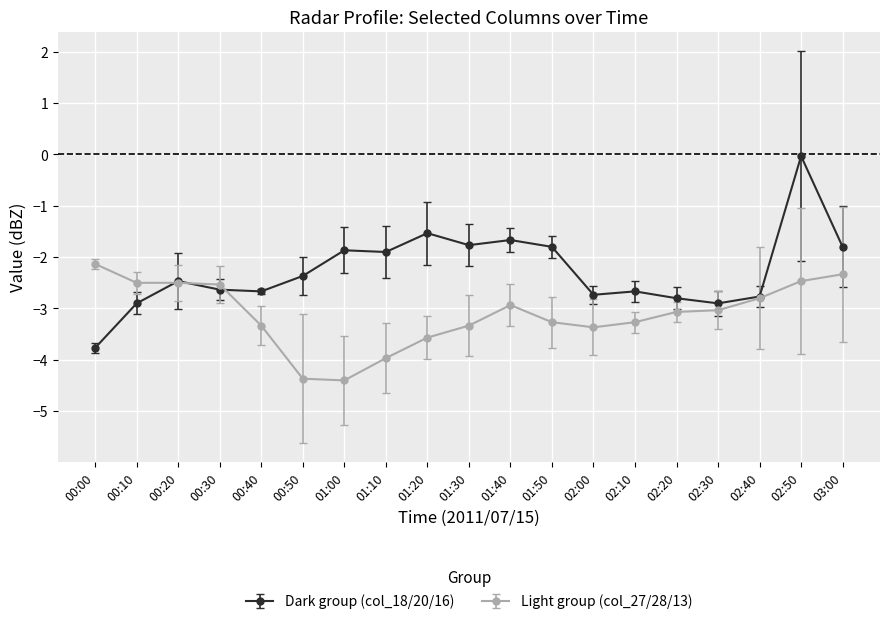

What is the total value across all series at 02:40?

-5.6